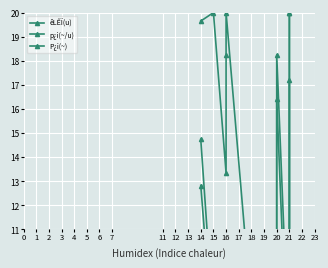

How many interior local valleys does the P¿i(~) series have?

3